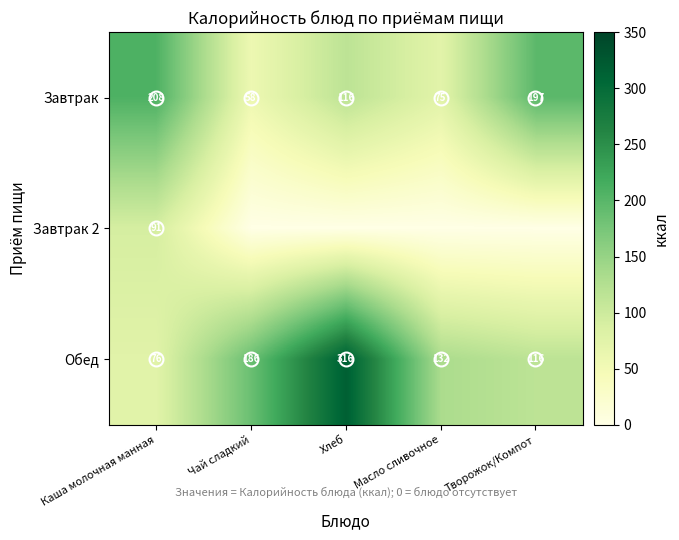

What is the sum of the Завтрак values at Хлеб and Чай сладкий?

174